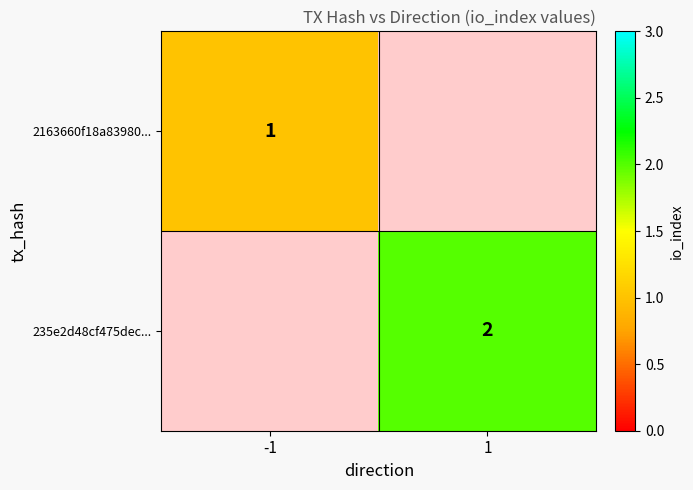

The 235e2d48cf475dec... series shows 0.7 at 1. True or false?

False